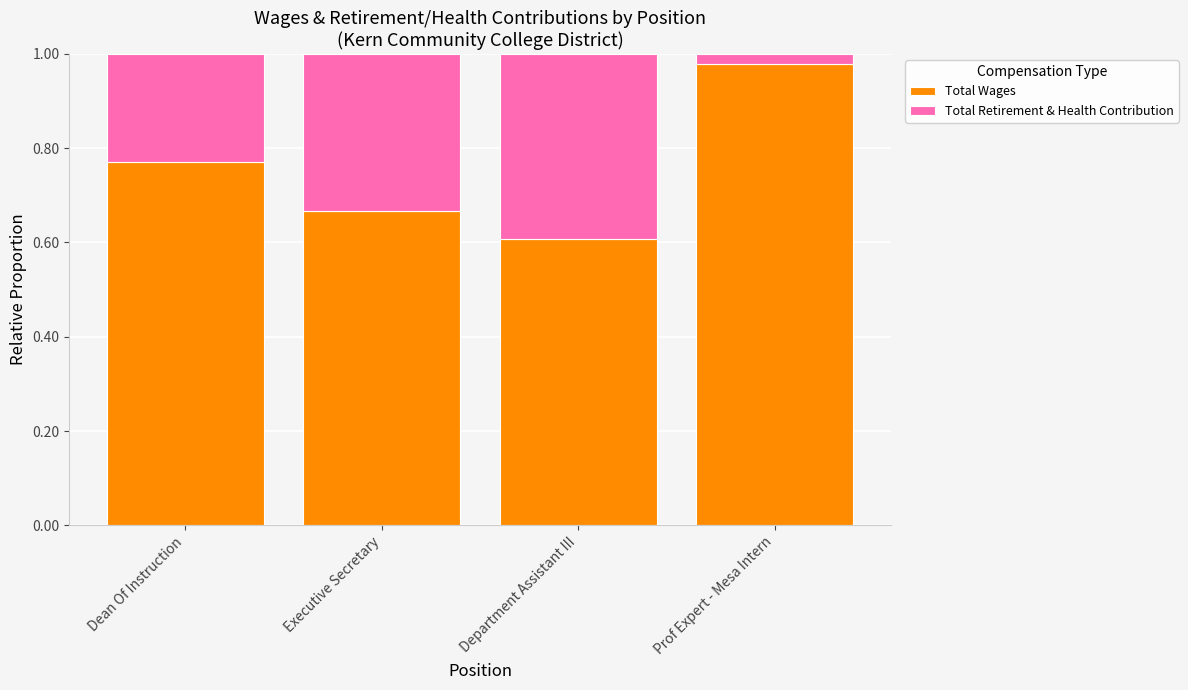

List the labels in order of Total Wages value, smallest first.

Department Assistant III, Executive Secretary, Dean Of Instruction, Prof Expert - Mesa Intern